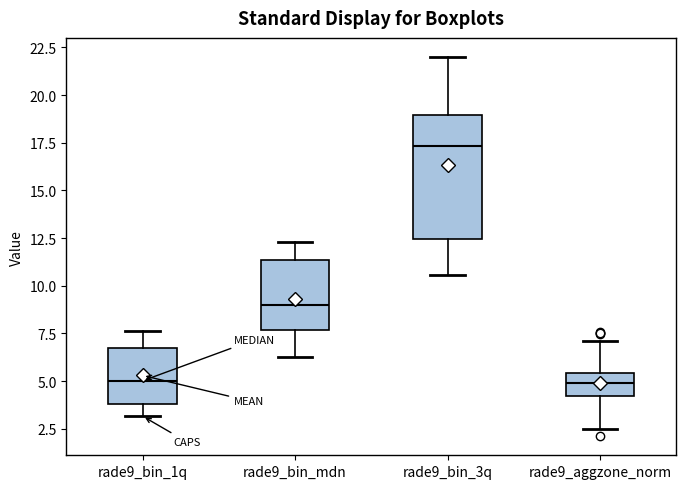

Which box's median line is the highest?

rade9_bin_3q